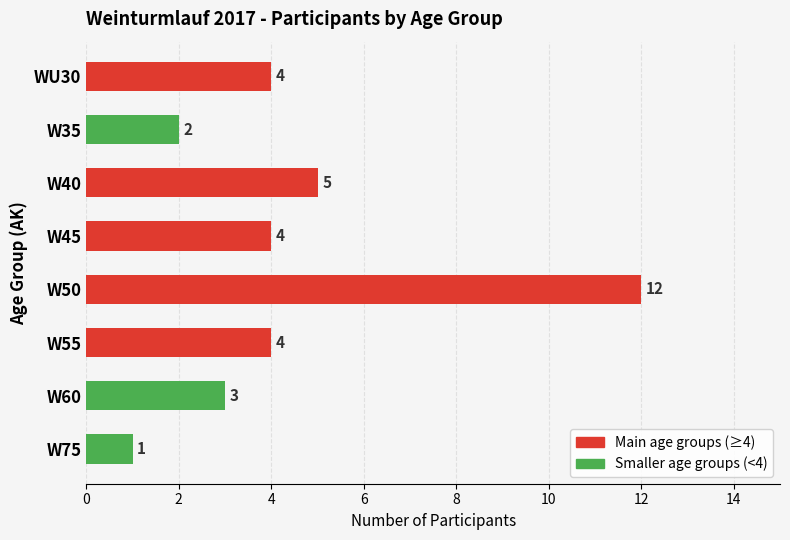

What is the average value?

4